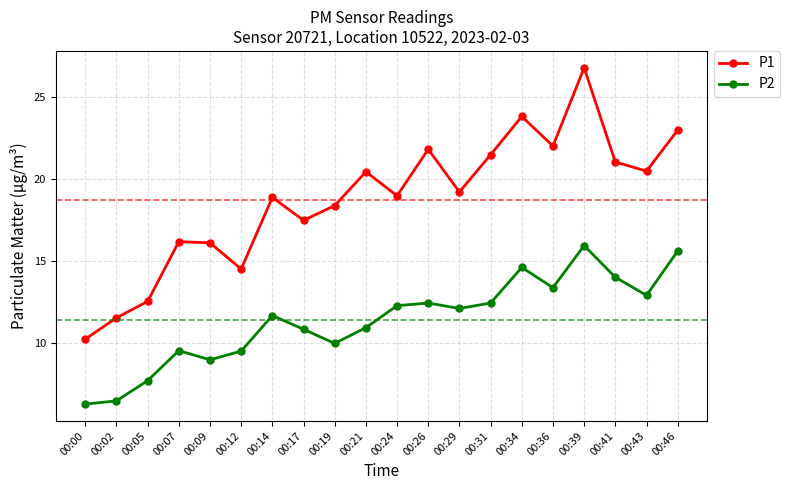

True or false: P1 and P2 intersect in this chart.

False